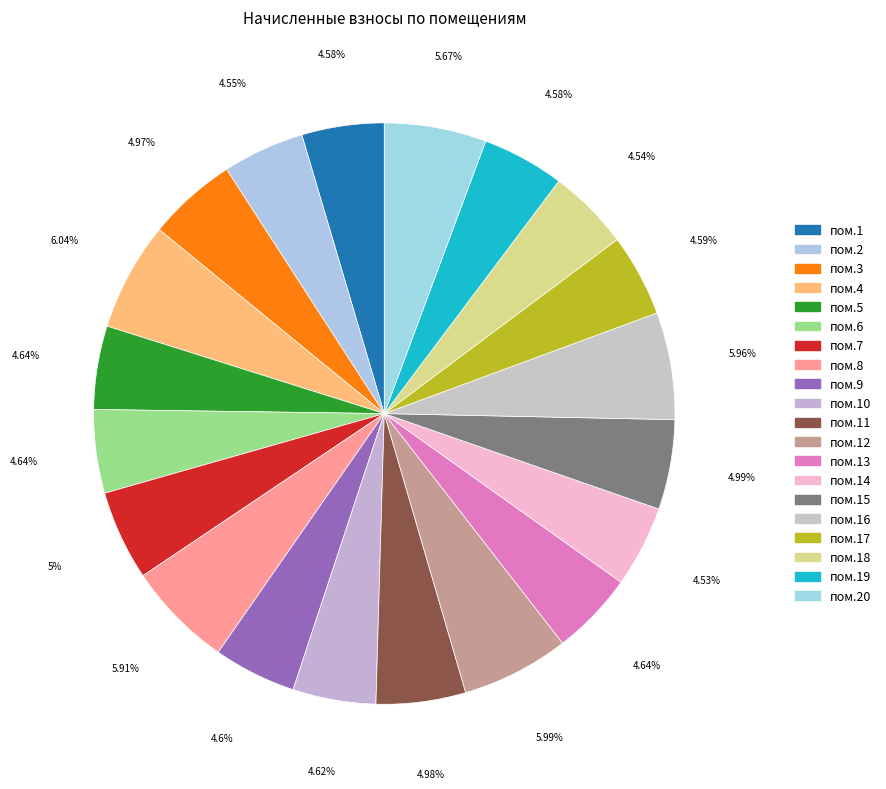

How many segments does this pie chart have?

20